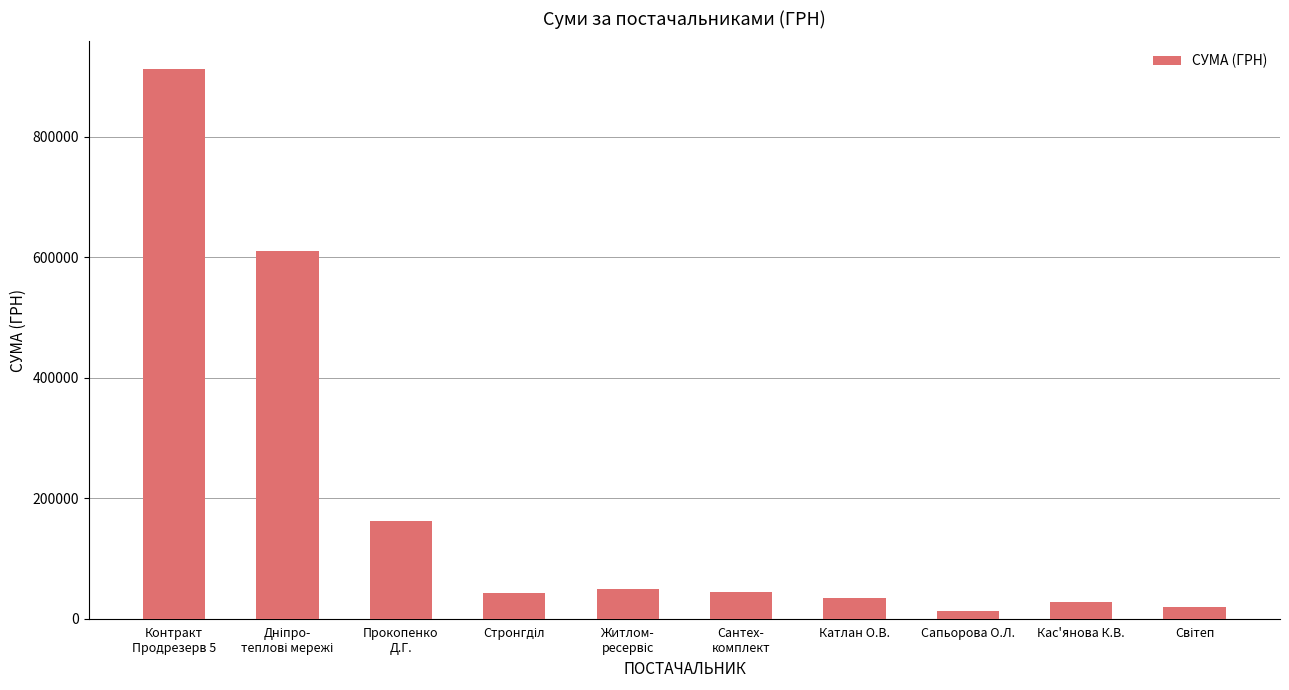

The chart shows a value of 34300.0 at Катлан О.В.. True or false?

True